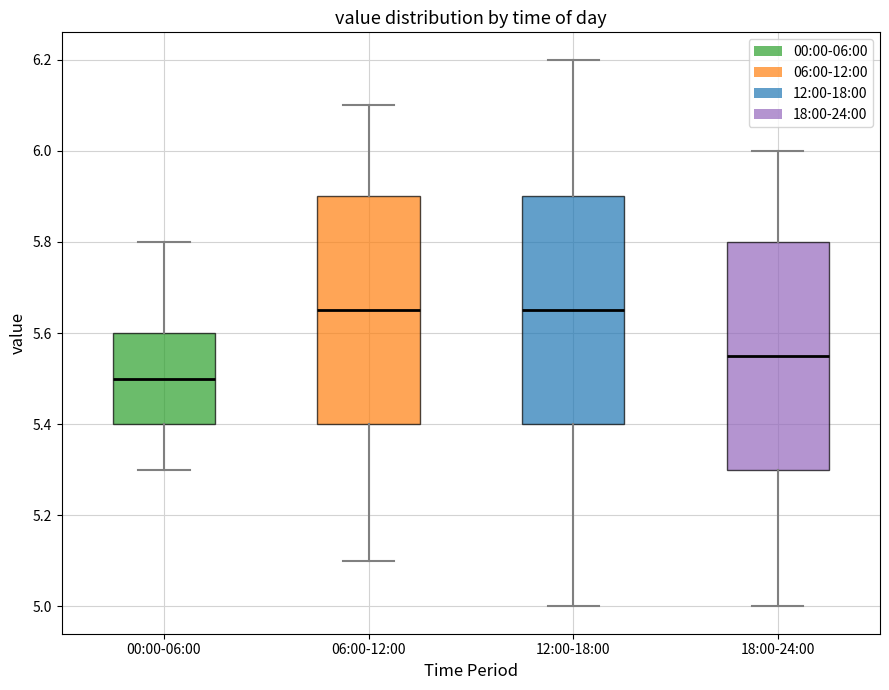

Which box's median line is the lowest?

00:00-06:00